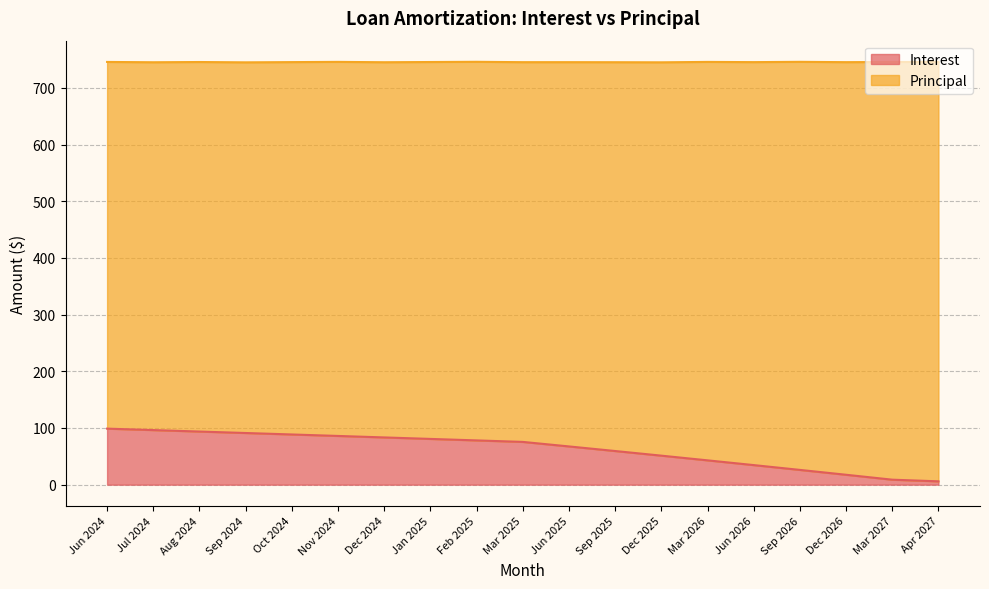

List the labels in order of value, smallest first.

Apr 2027, Mar 2027, Dec 2026, Sep 2026, Jun 2026, Mar 2026, Dec 2025, Sep 2025, Jun 2025, Mar 2025, Feb 2025, Jan 2025, Dec 2024, Nov 2024, Oct 2024, Sep 2024, Aug 2024, Jul 2024, Jun 2024